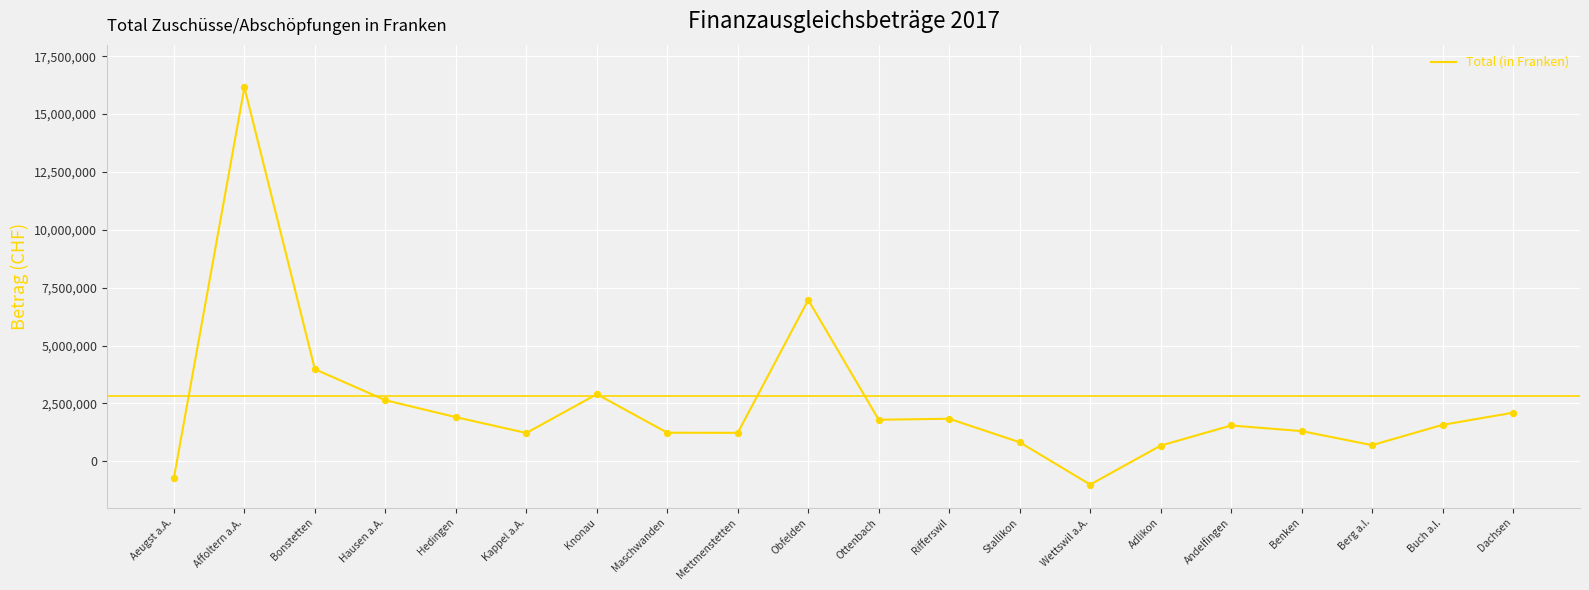

What is the change in value from Maschwanden to Benken?

+69964